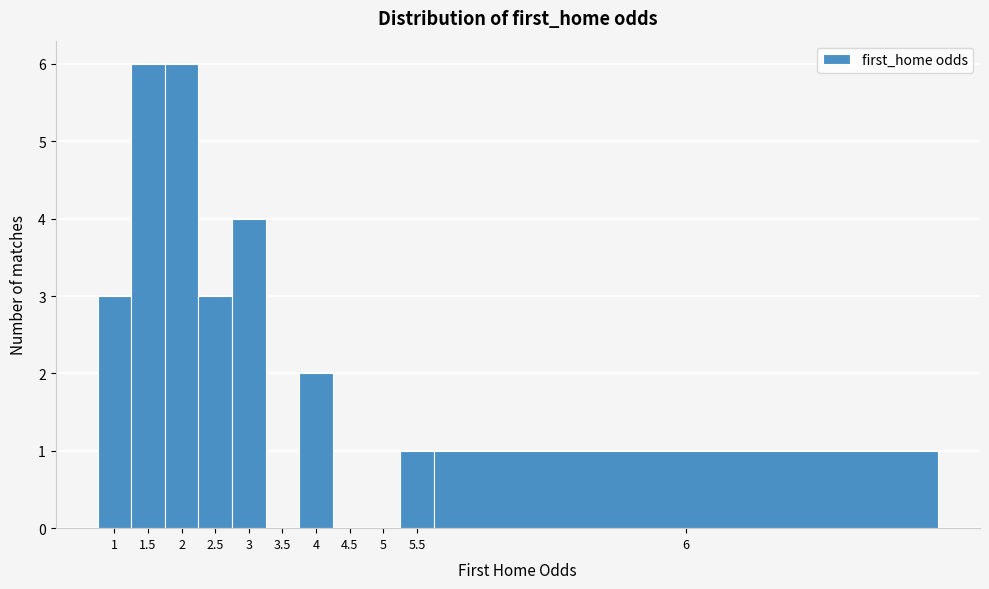

Reading left to right, transcribe all the data shown in this chart.

1=3	1.5=6	2=6	2.5=3	3=4	3.5=0	4=2	4.5=0	5=0	5.5=1	6=1